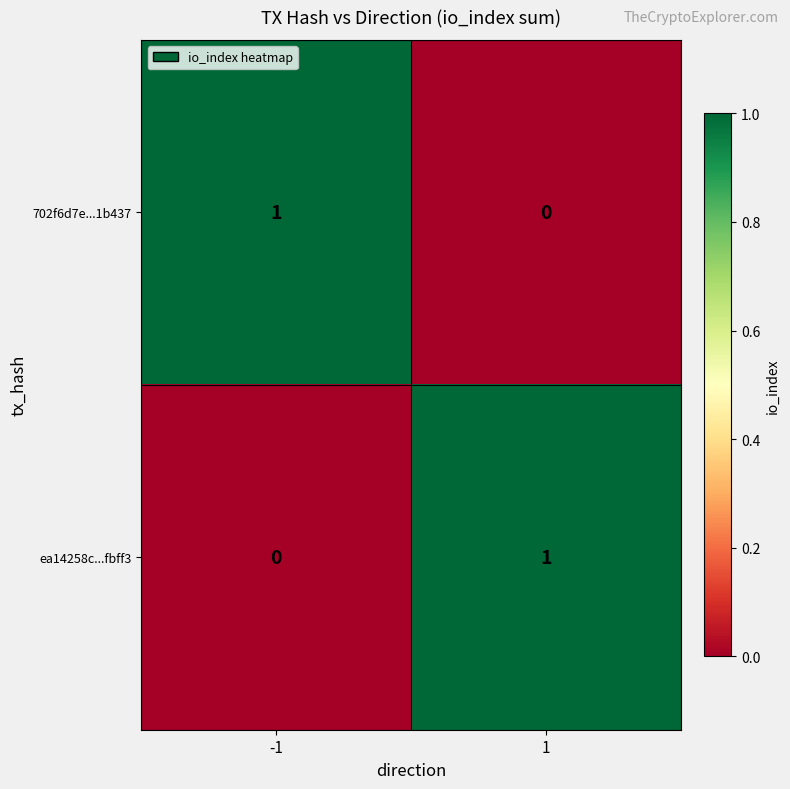

What is the spread (max minus min) of values at 1?

1